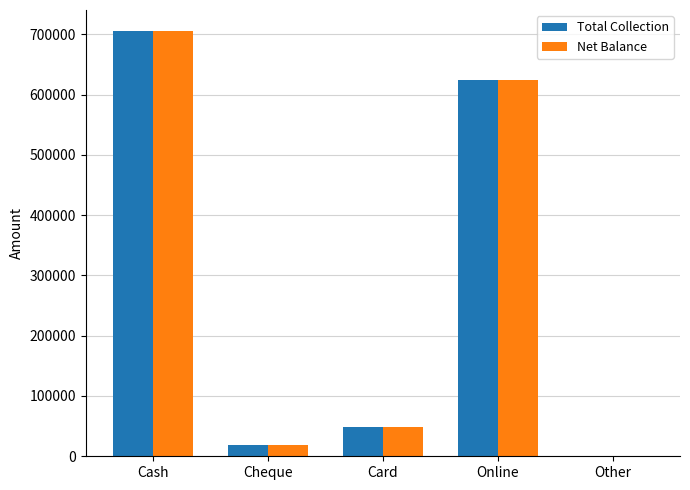

Is the value of Total Collection at Other greater than the value of Net Balance at Cheque?

No